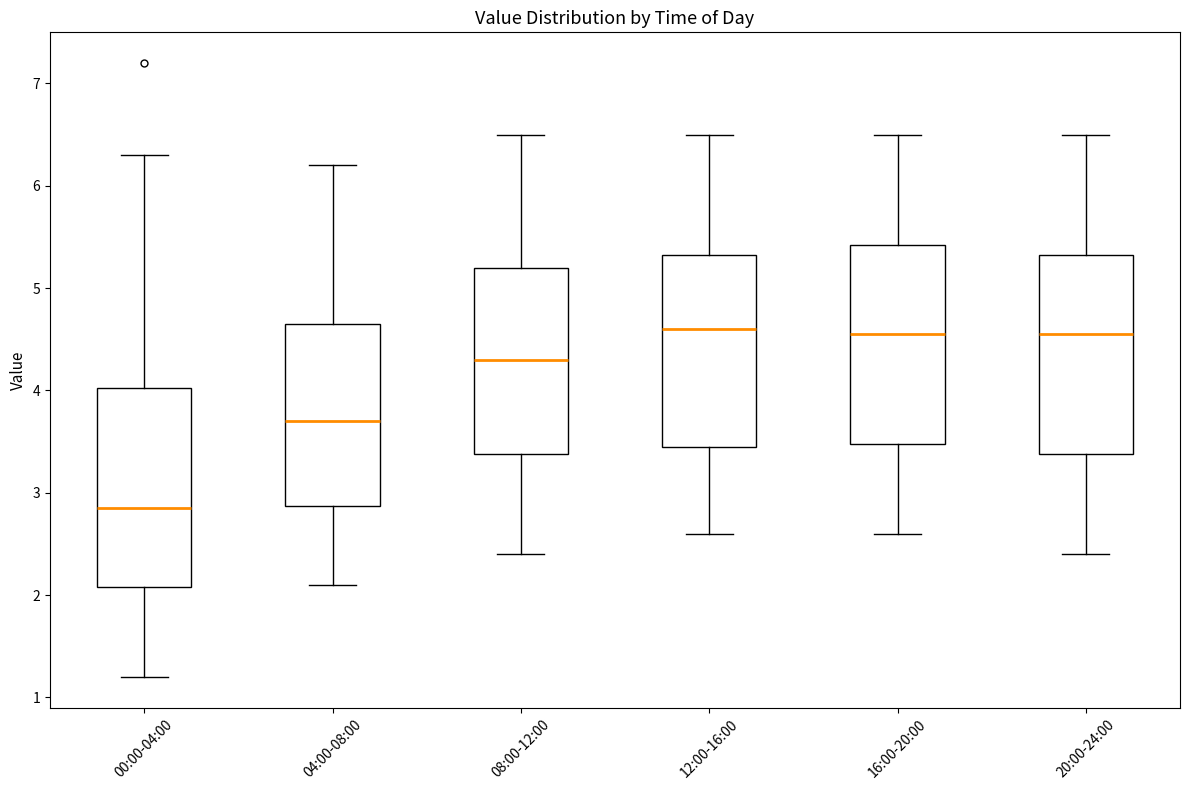

Where is the lower edge of the box for 08:00-12:00 on the y-axis? The values are not printed on the chart, so give them approximately, as read against the axis.

3.4